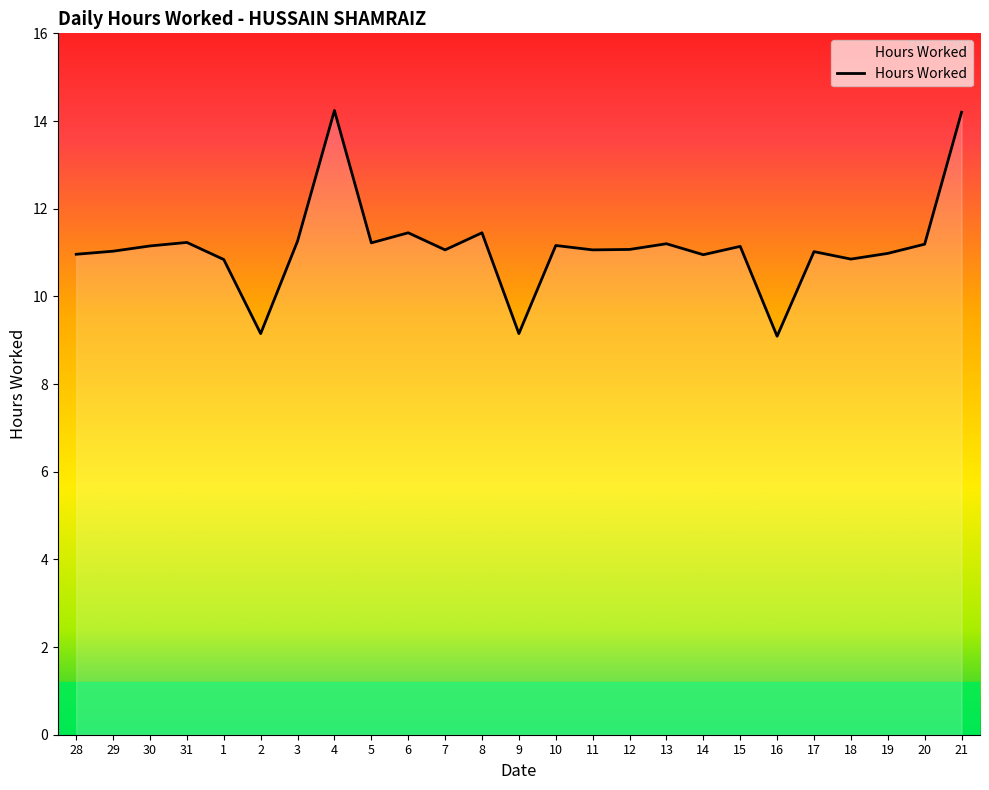

What is the change in value from 28 to 3?

+0.3